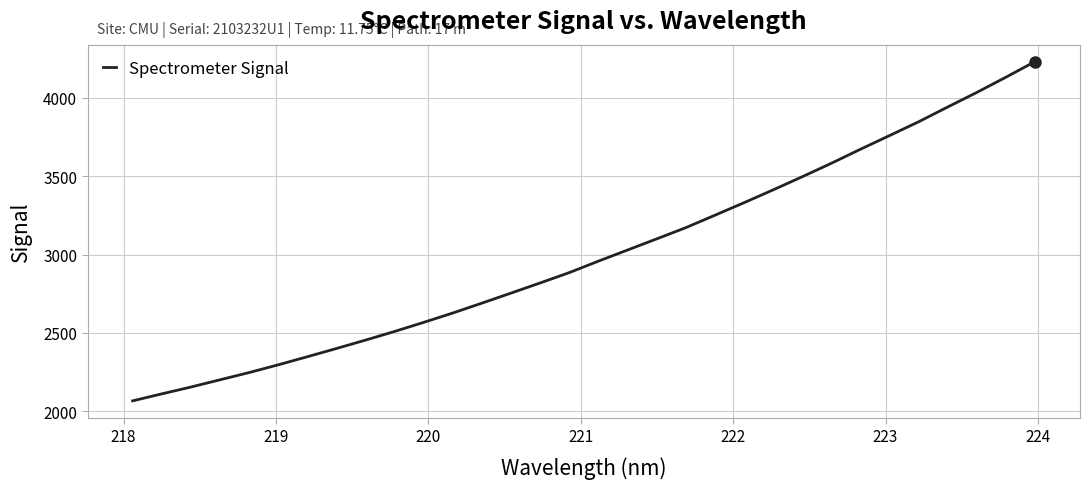

What is the minimum value shown in the chart?

2067.0